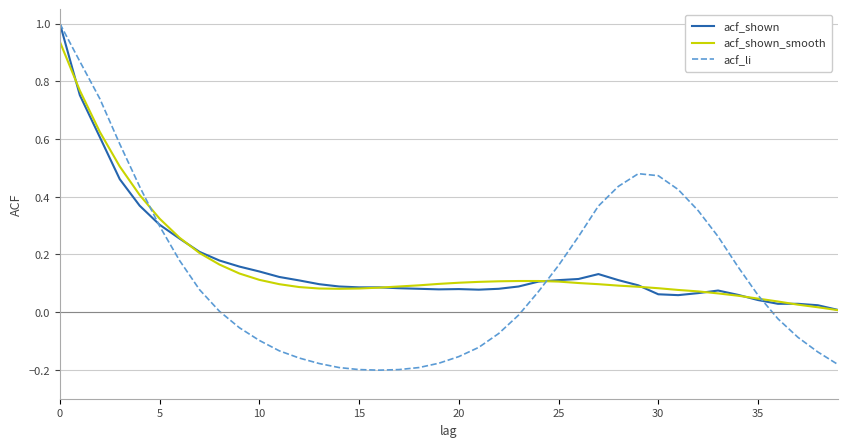

Which series has the widest spread of values?

acf_li